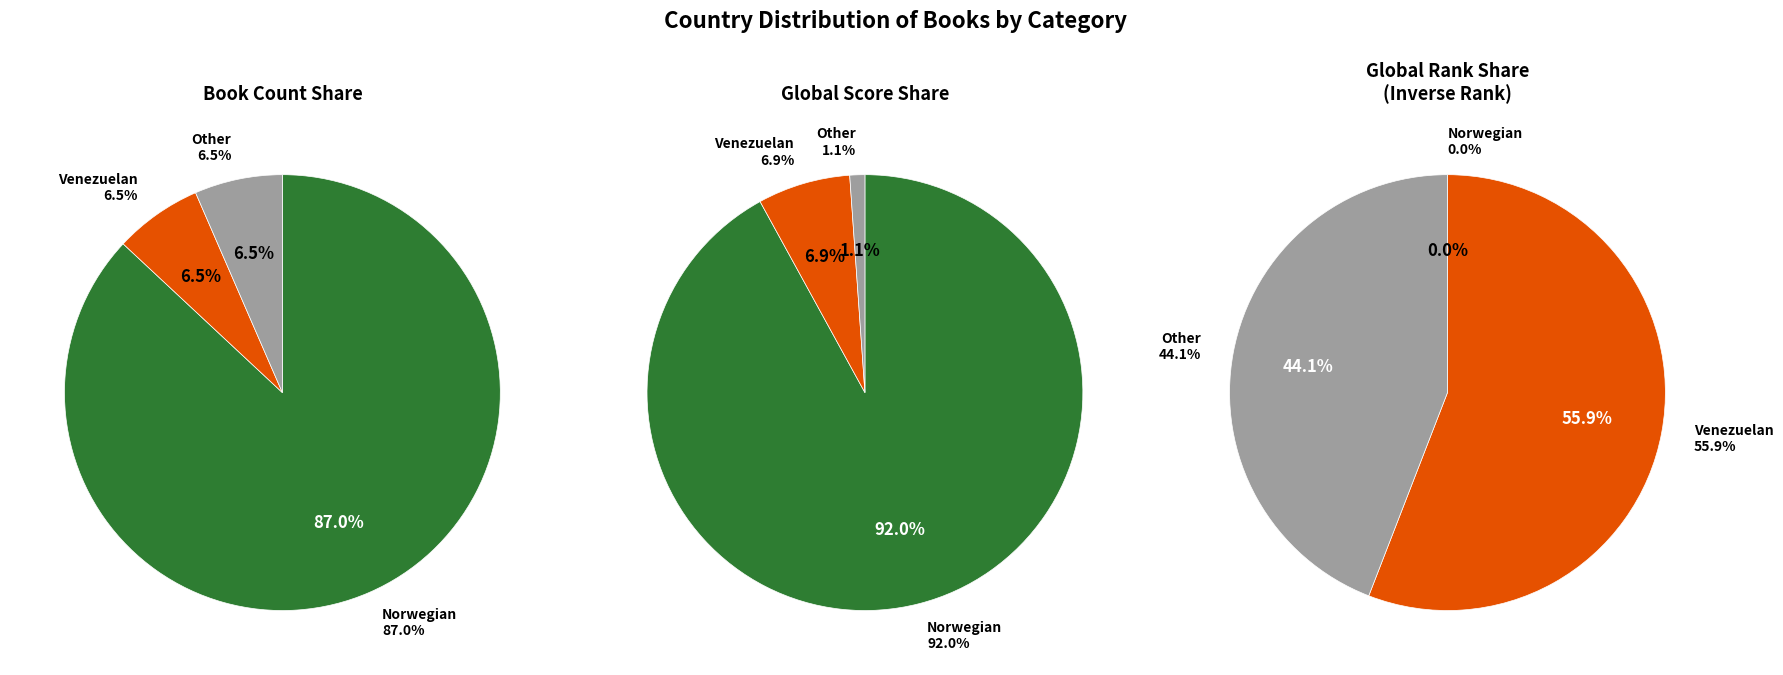

What percentage is the Venezuelan slice, to the nearest percent?

7%